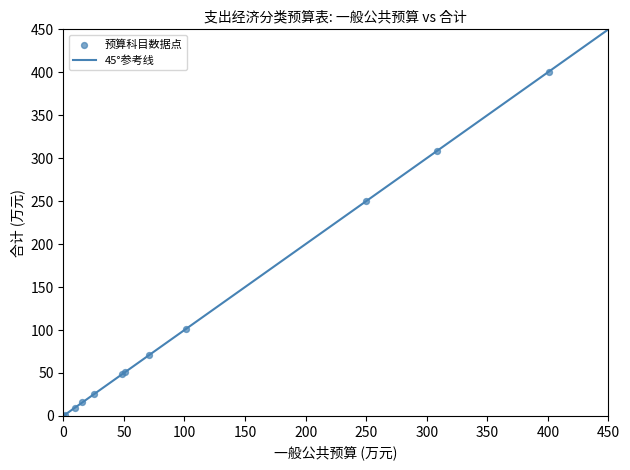

What Y value in the scatter plot is closest to 200?

250.0